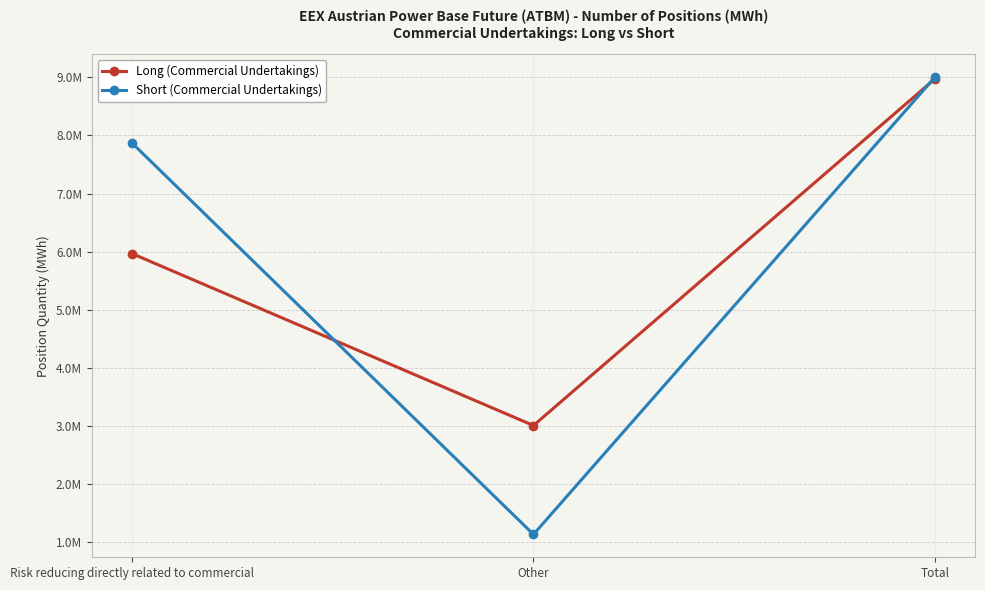

What is the label of the 3rd point from the right?

Risk reducing directly related to commercial